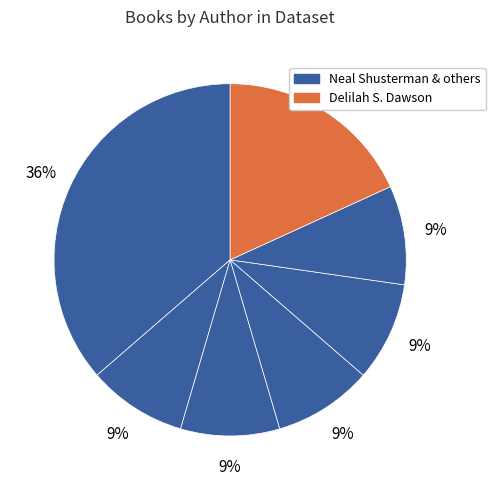

How many segments does this pie chart have?

7